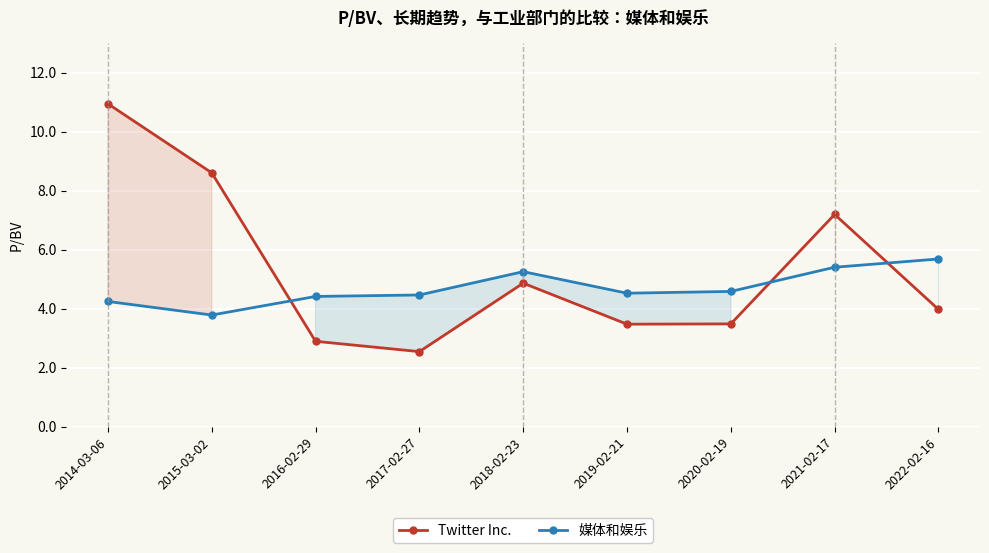

What is the difference between the maximum and second lowest values in the 媒体和娱乐 series?

1.4